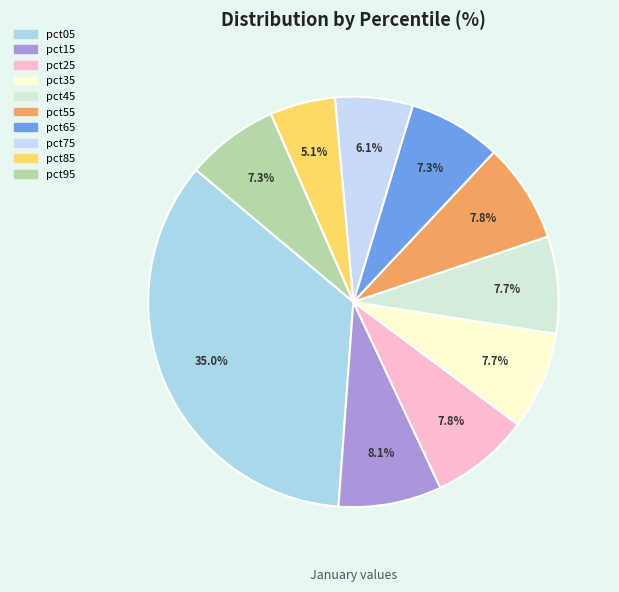

To the nearest percent, what is the average slice percentage?

10%